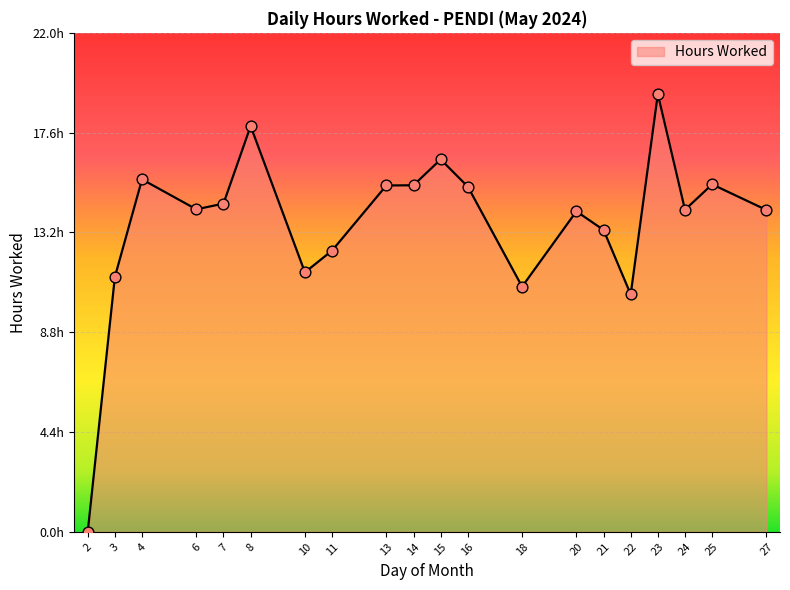

What is the change in value from 11 to 23?

+6.9